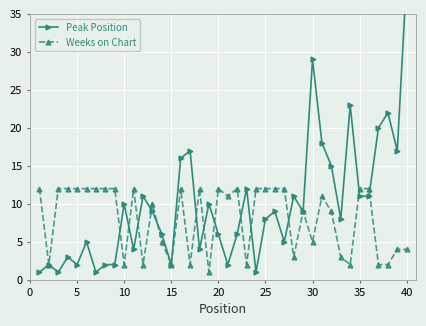

True or false: Weeks on Chart has a value of 12 at 35.

True